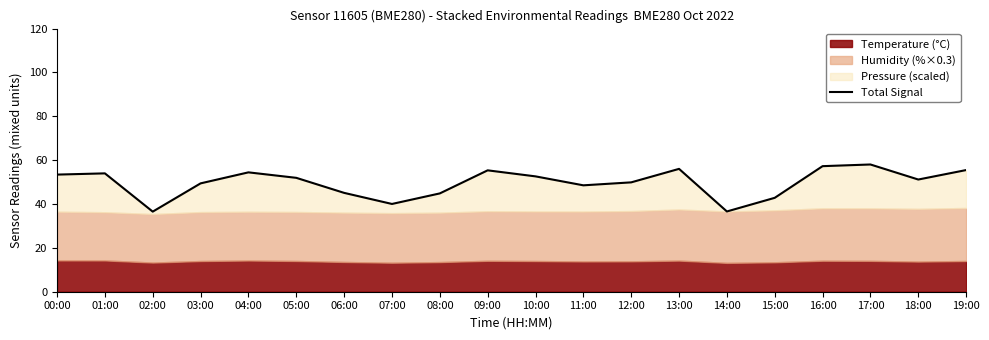

What is the approximate value at 05:00?

51.9